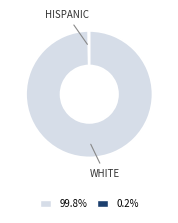

Does any single category account for the majority?

Yes